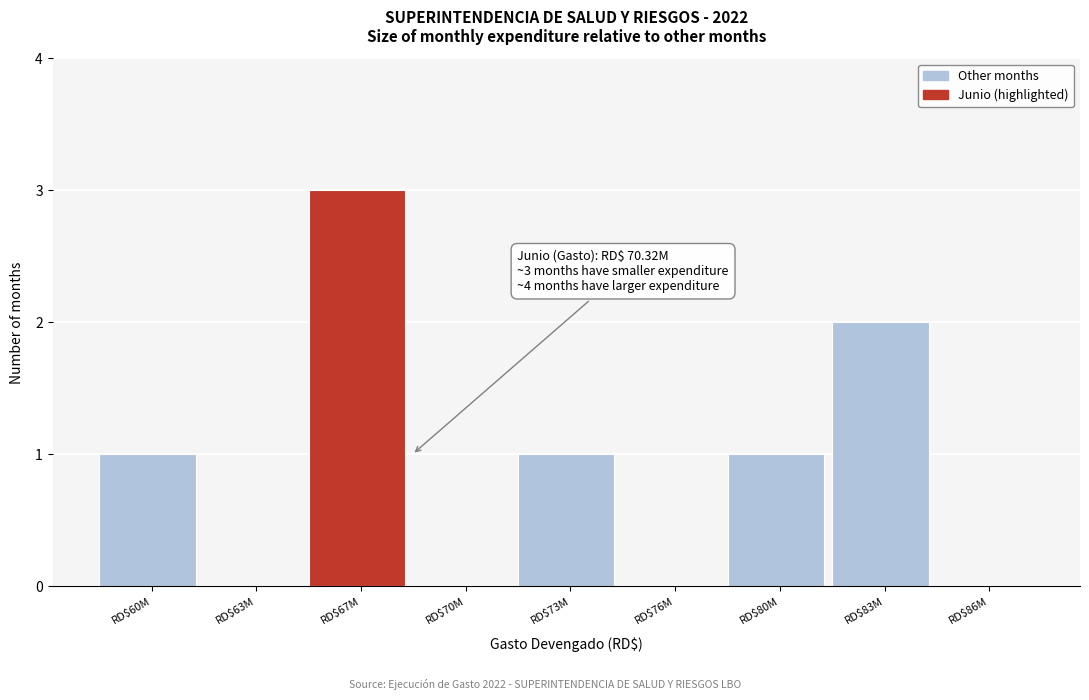

Which category has the highest value across all series?

RD$67M